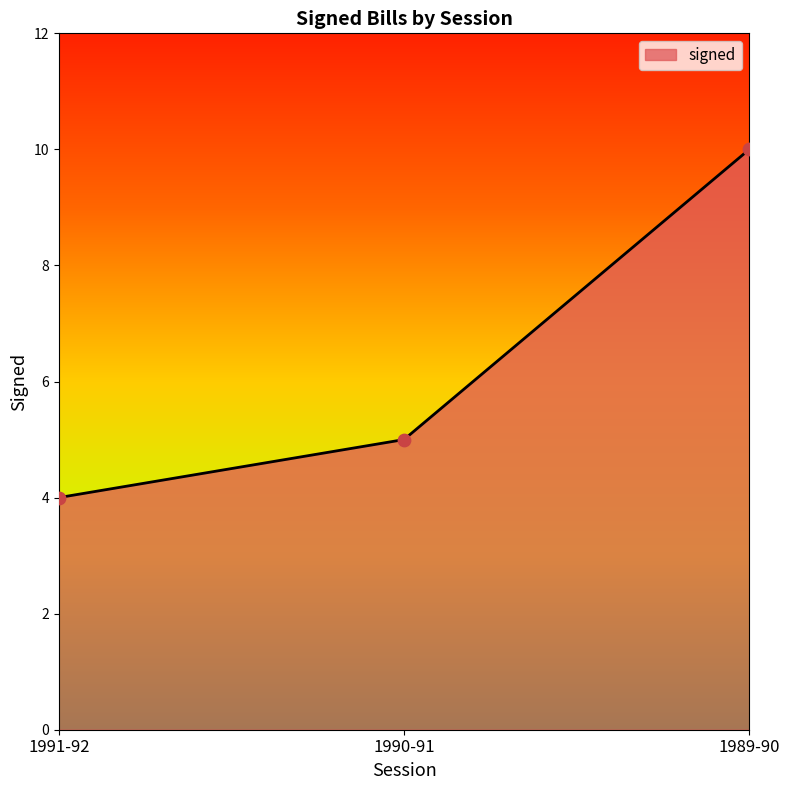

What is the change in value from 1991-92 to 1990-91?

+1